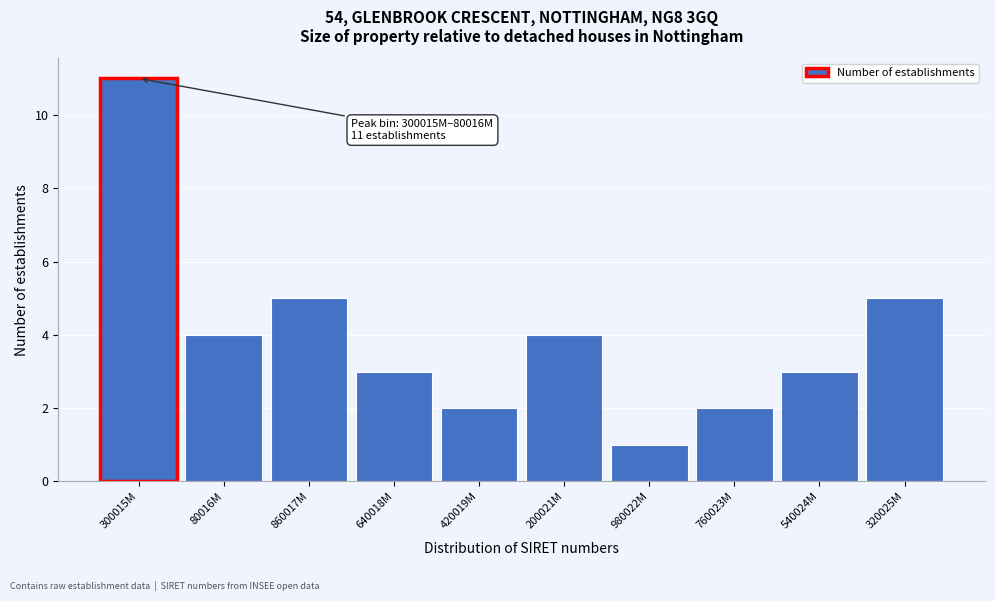

Reading left to right, transcribe all the data shown in this chart.

11	4	5	3	2	4	1	2	3	5